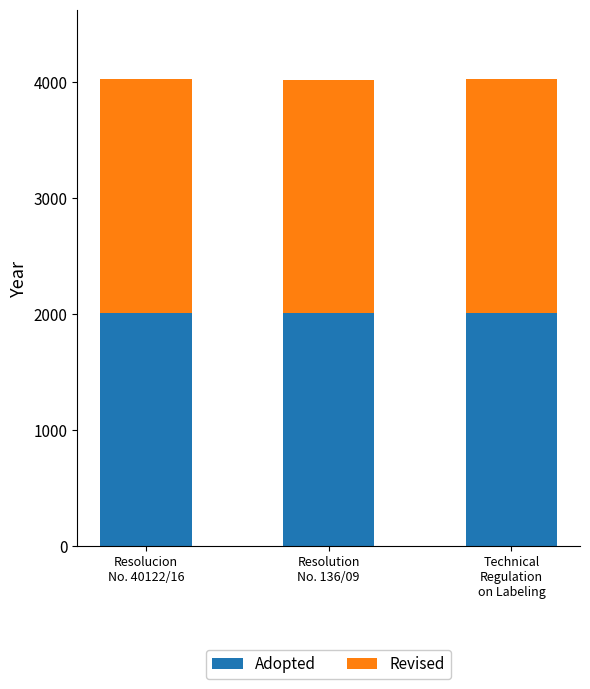

What is the average value of the Adopted series?

2009